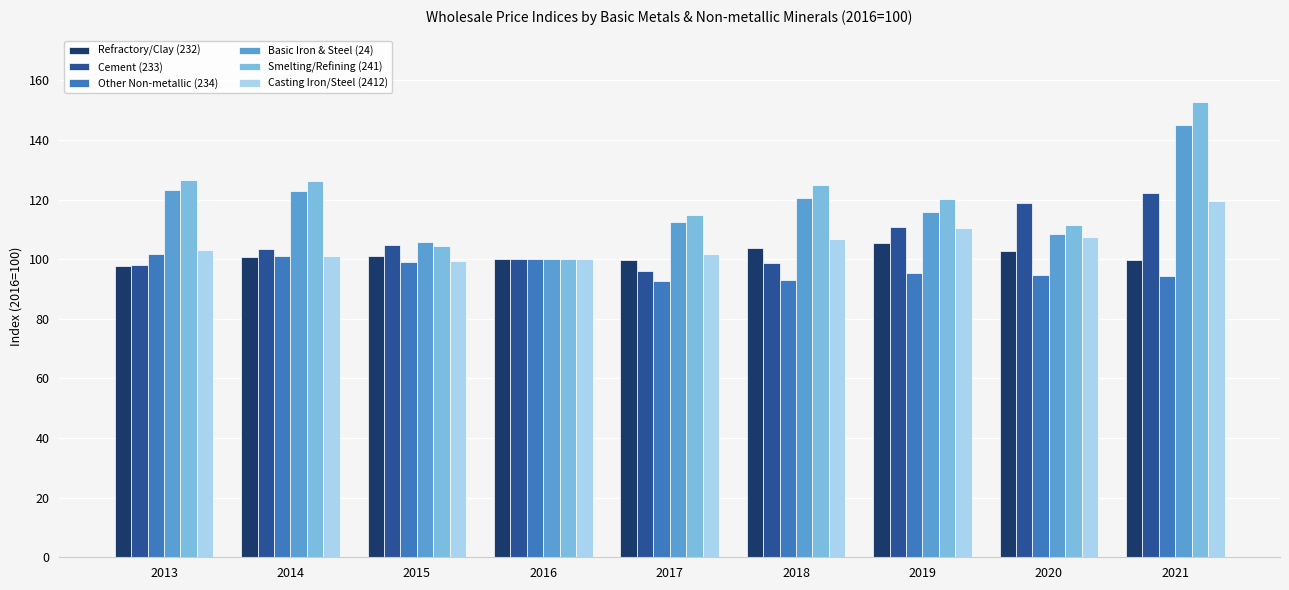

What is the minimum value shown in the chart?

92.7